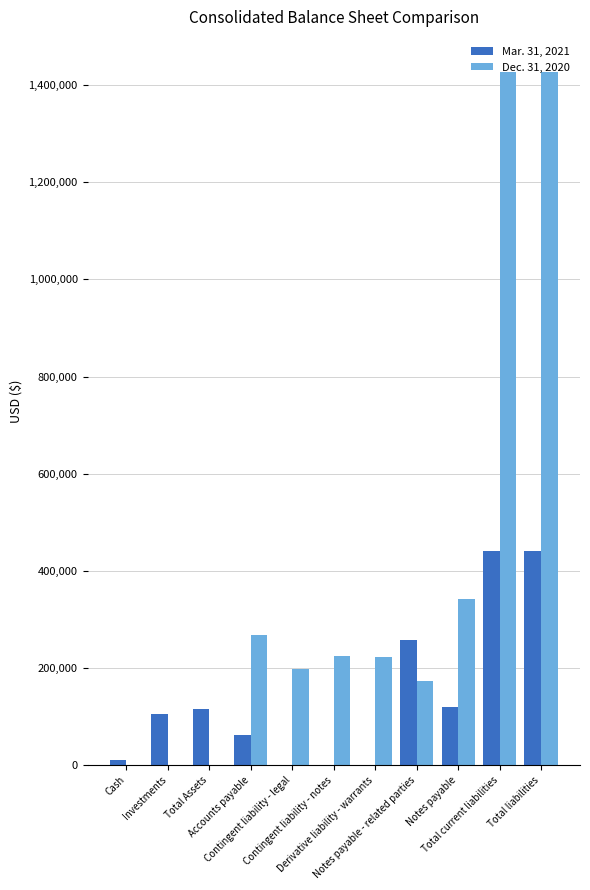

Count the number of data series in this chart.

2